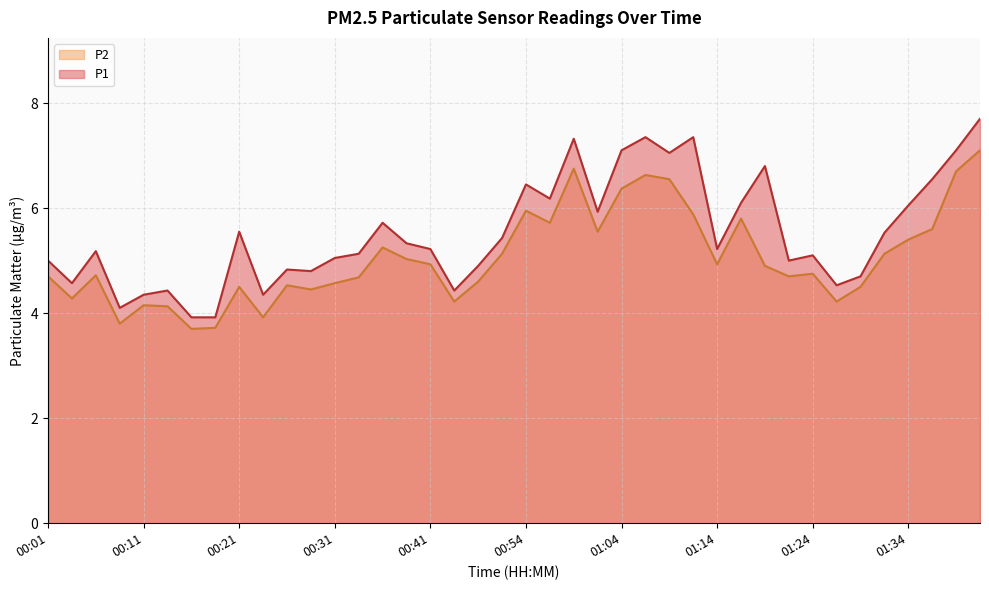

What is the total value across all series at 01:41?

14.8